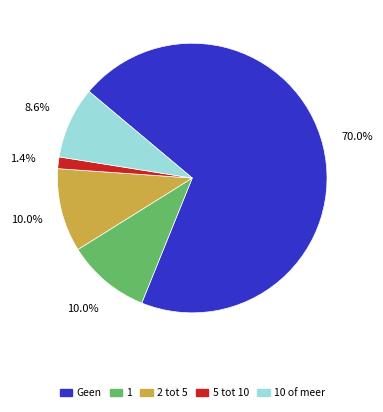

Is there a majority slice in this chart?

Yes